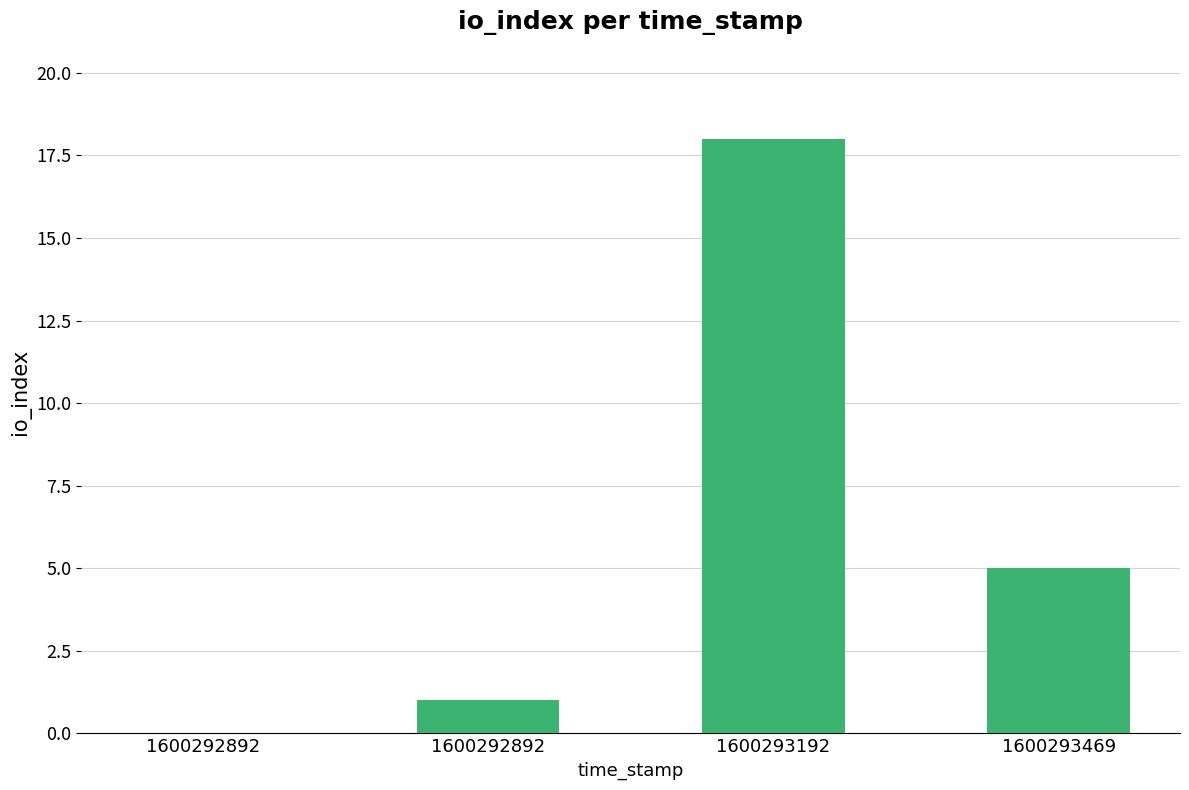

At which label is the value closest to 9?

1600293469